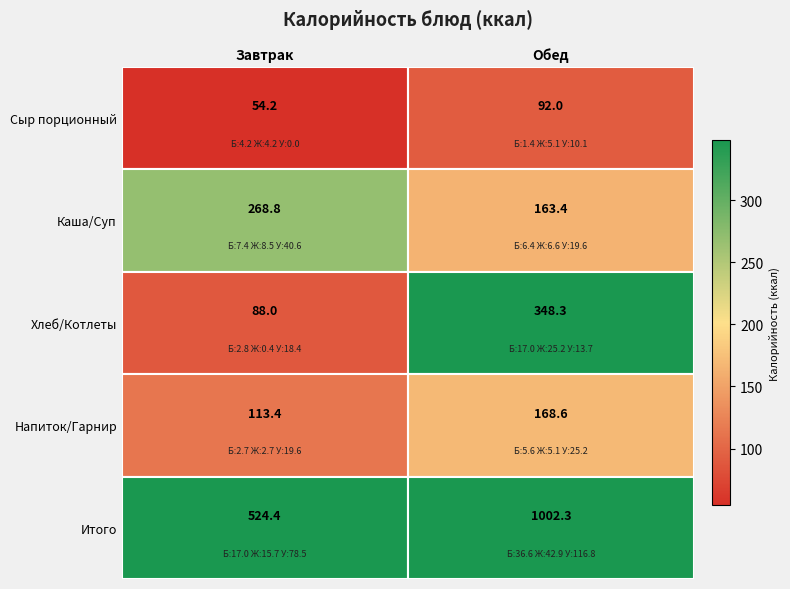

What is the sum of all Хлеб/Котлеты values?

436.3